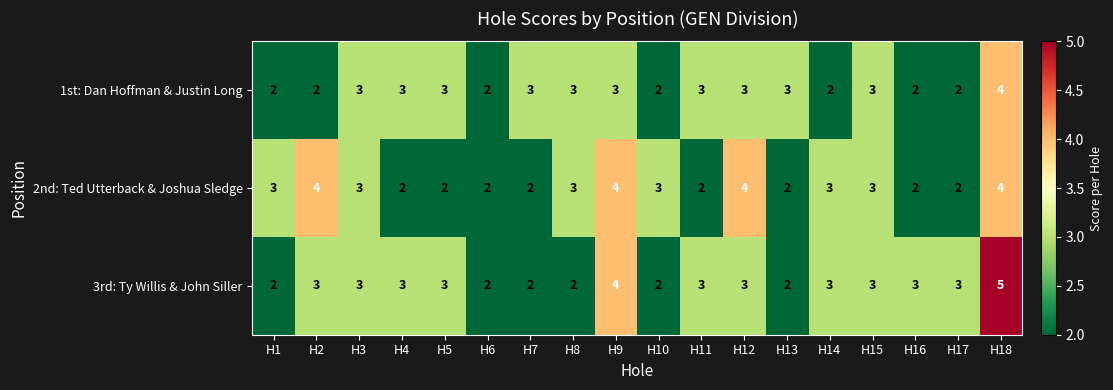

What is the difference between the highest and lowest values at H7?

1